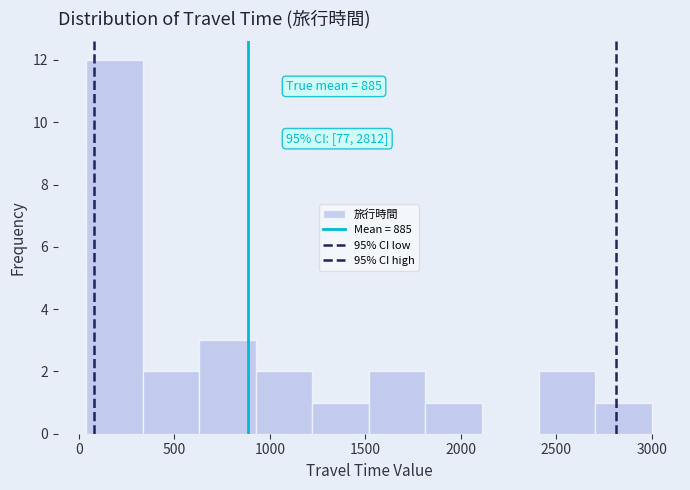

Which range on the x-axis has the tallest bar?

50 to 350